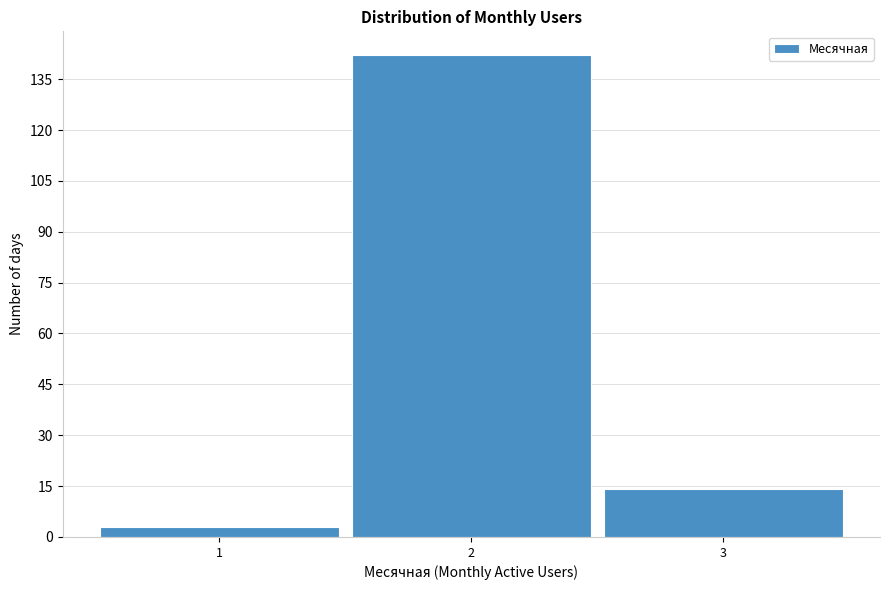

Reading left to right, list every bar in this chart as the range it spans on the x-axis followed by its height. The values are not printed on the chart, so give them approximately, as read against the axis.

0.5 to 1.5: 4
1.5 to 2.5: 142
2.5 to 3.5: 14